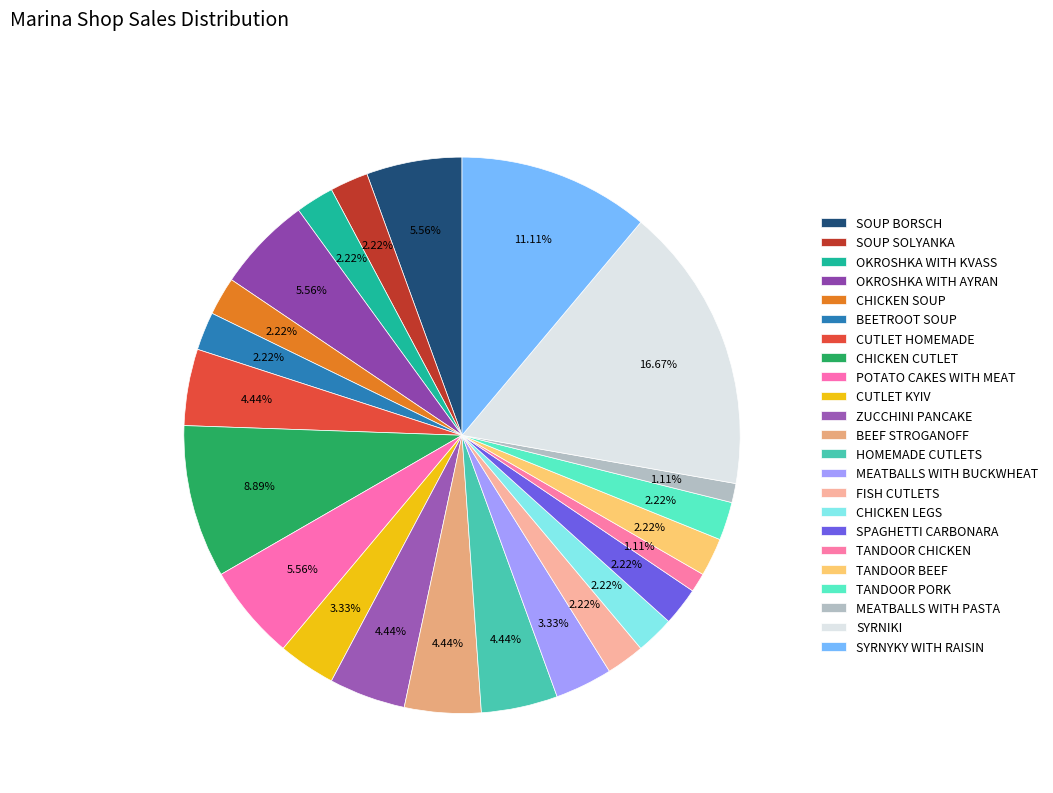

Count the number of slices in the pie.

23